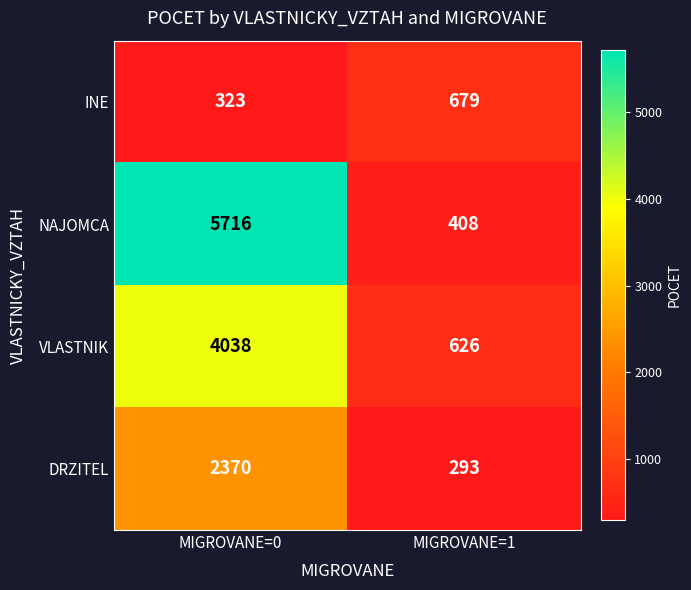

Reading right to left, extract all data points from this chart.

INE: MIGROVANE=1=679	MIGROVANE=0=323
NAJOMCA: MIGROVANE=1=408	MIGROVANE=0=5716
VLASTNIK: MIGROVANE=1=626	MIGROVANE=0=4038
DRZITEL: MIGROVANE=1=293	MIGROVANE=0=2370